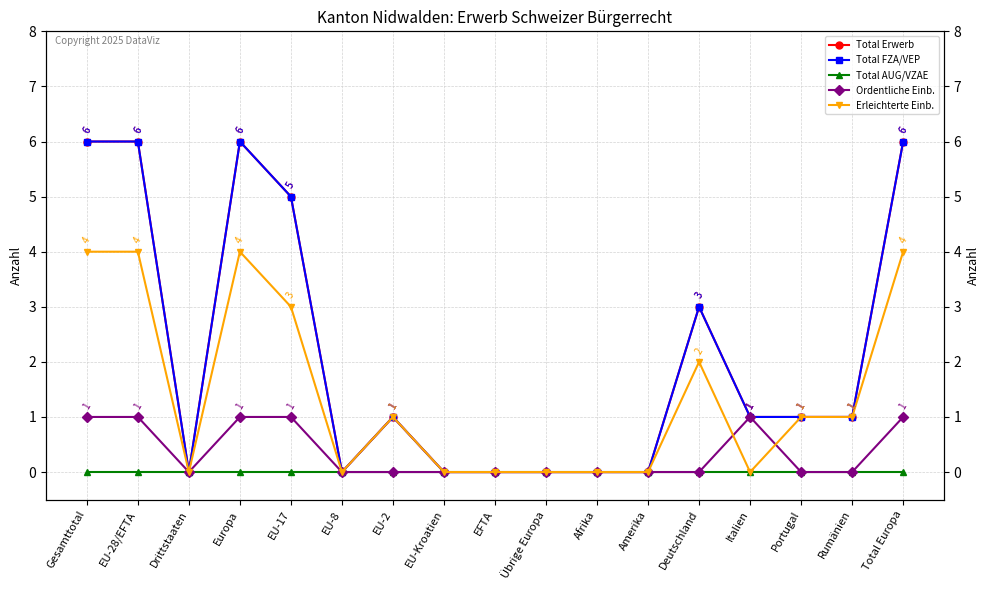

True or false: Total Erwerb and Total AUG/VZAE intersect in this chart.

False